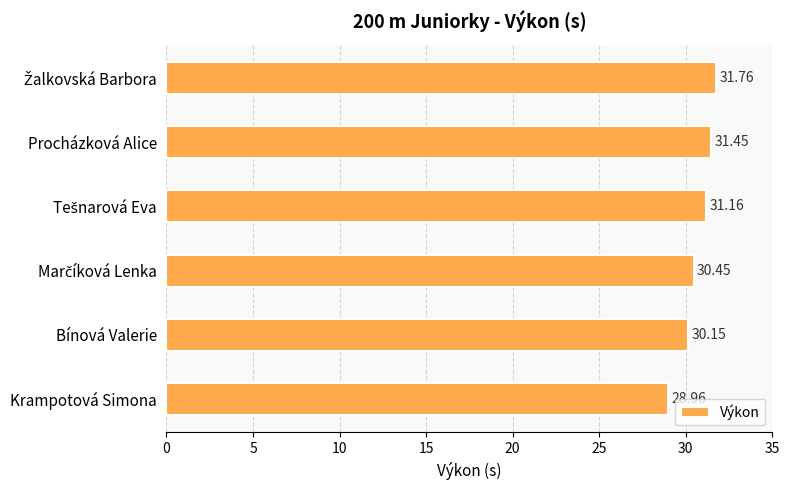

Where is the data nearest to the value 30?

Bínová Valerie